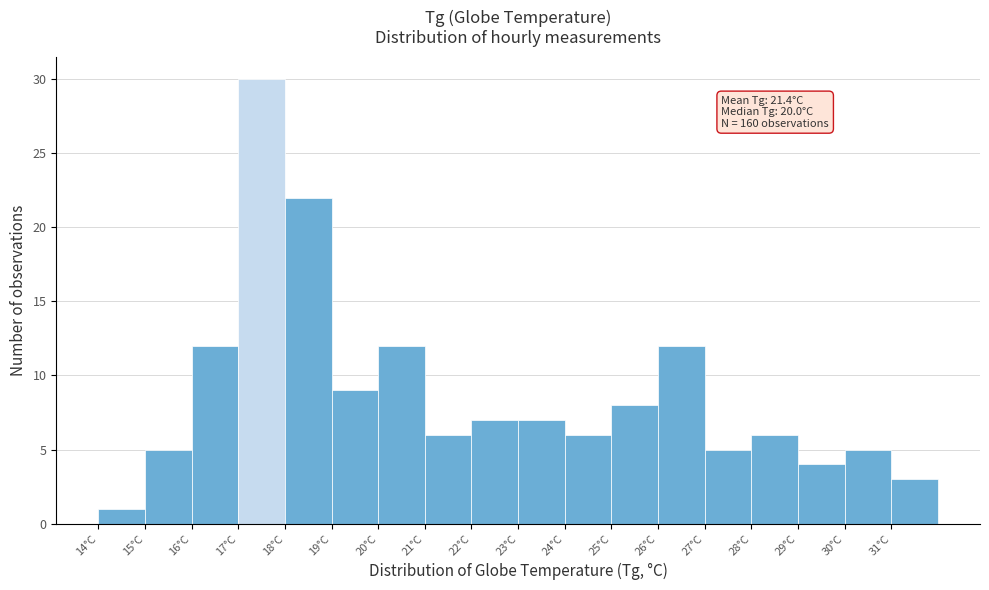

Which range on the x-axis has the tallest bar?

17 to 18